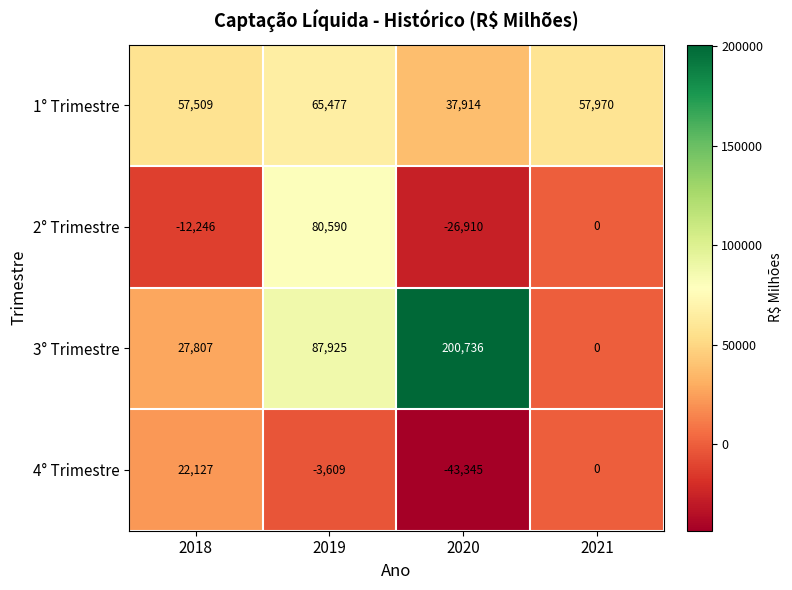

What is the total value across all series at 2021?

57970